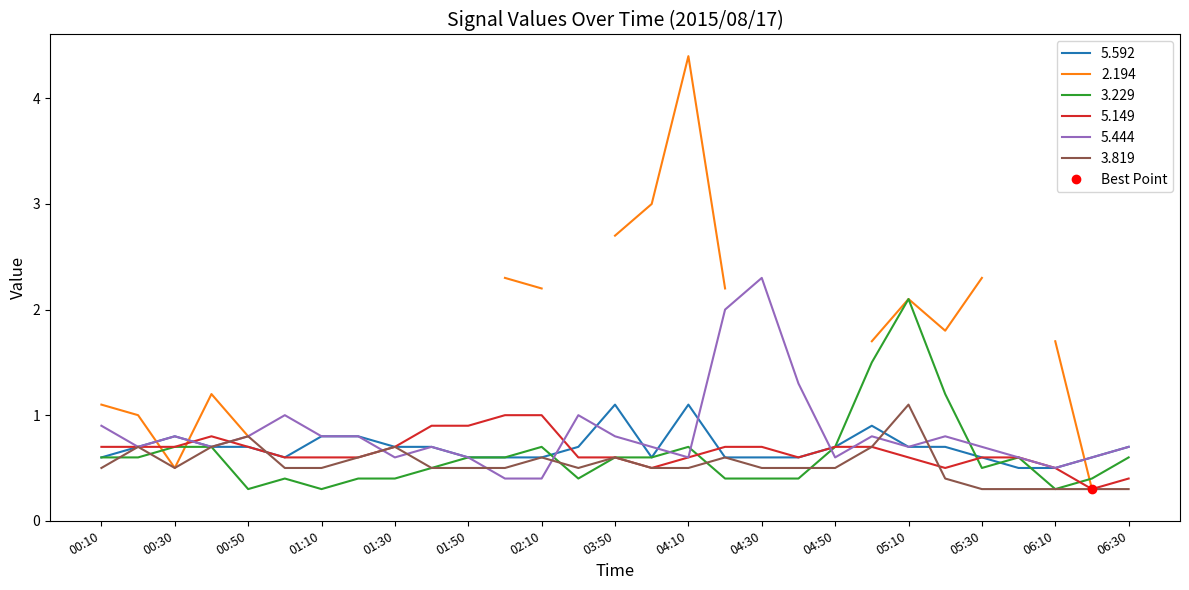

Read the 5.444 value at 04:30.

2.3